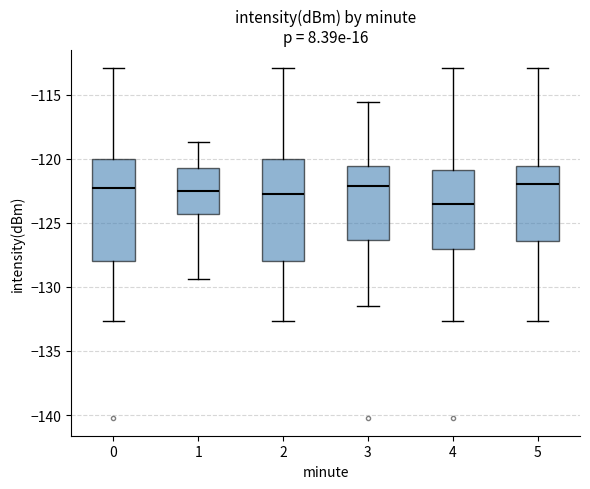

Reading left to right, read every box against the y-axis: the position of its median line, the range the box covers, and the ends of its whiskers. The values are not printed on the chart, so give them approximately, as read against the axis.

0: median -122.5, box -128.0 to -120.0, whiskers -132.5 to -113.0
1: median -122.5, box -124.5 to -120.5, whiskers -129.5 to -118.5
2: median -122.5, box -128.0 to -120.0, whiskers -132.5 to -113.0
3: median -122.0, box -126.5 to -120.5, whiskers -131.5 to -115.5
4: median -123.5, box -127.0 to -121.0, whiskers -132.5 to -113.0
5: median -122.0, box -126.5 to -120.5, whiskers -132.5 to -113.0